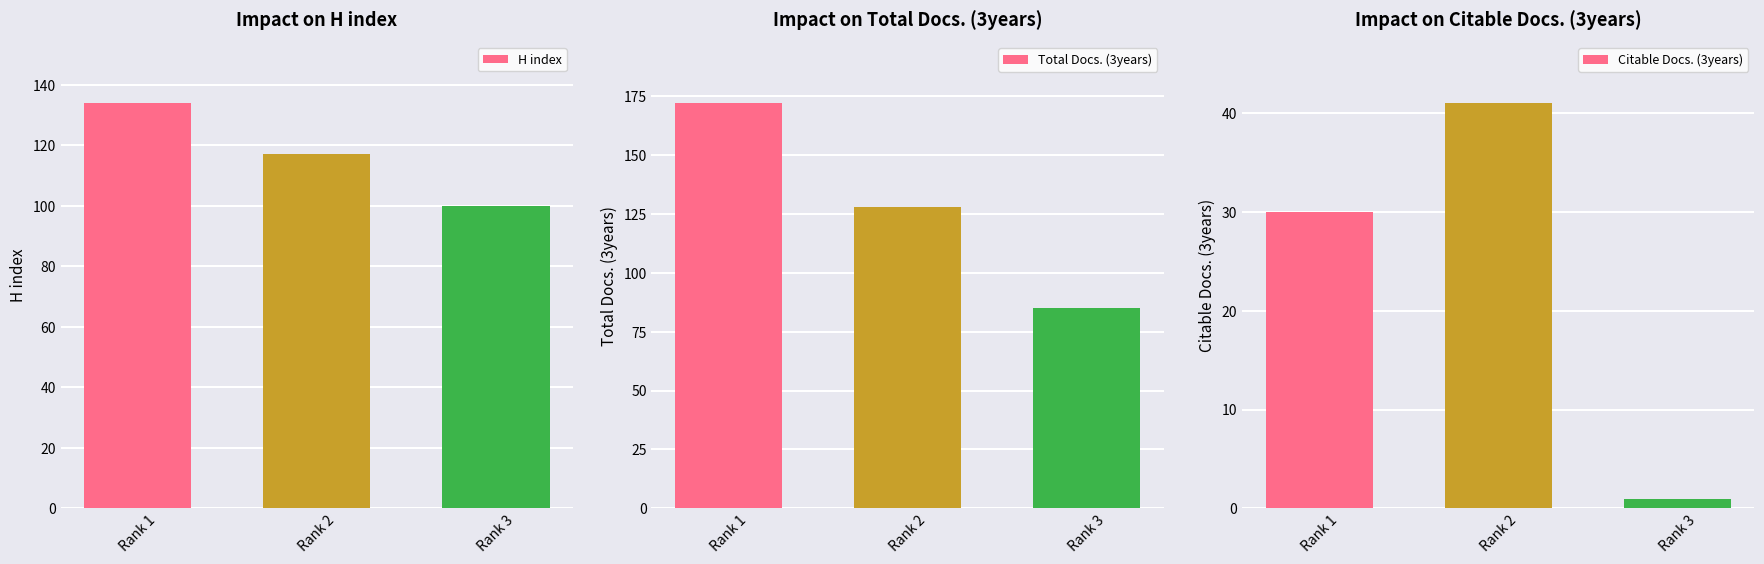

The value of H index at Rank 1 is 134. True or false?

True